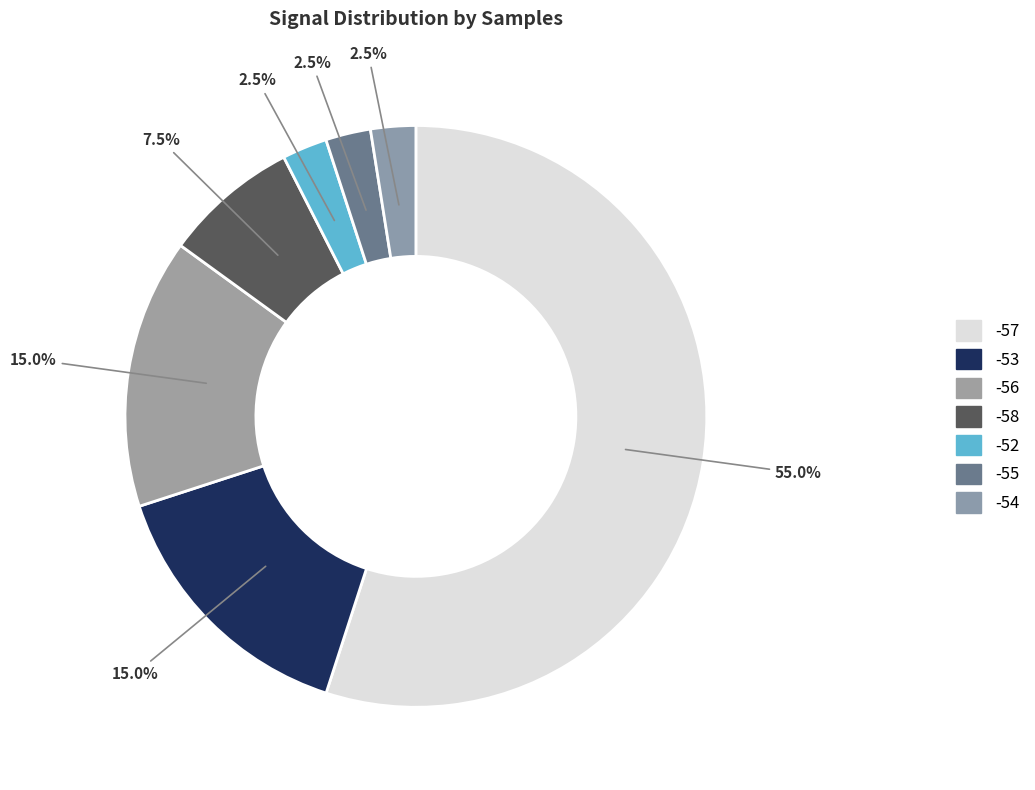

How many segments does this pie chart have?

7